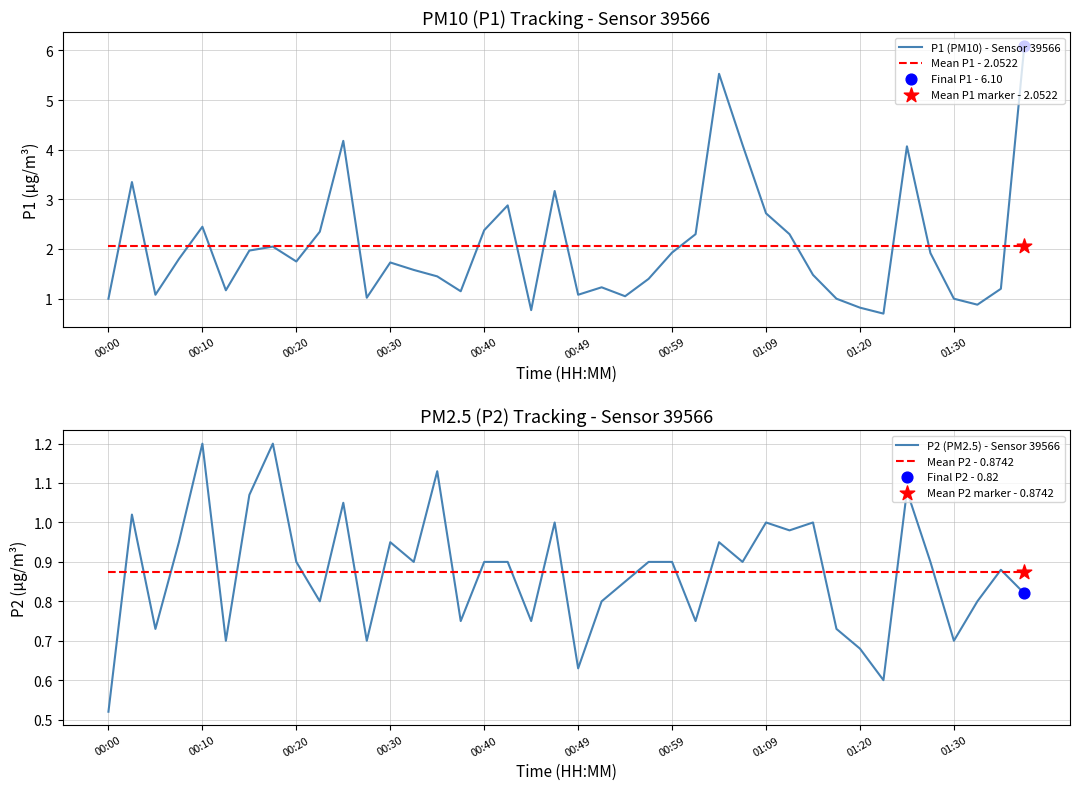

Which series has the largest total across all categories?

P1 (PM10) - Sensor 39566